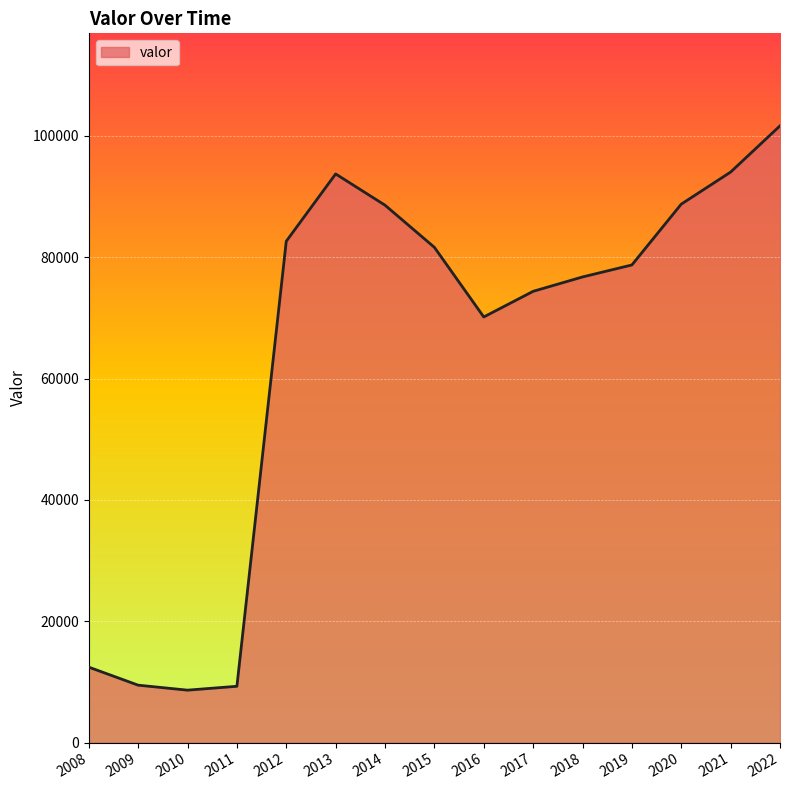

Is it true that the value at 2021 is 45006?

False